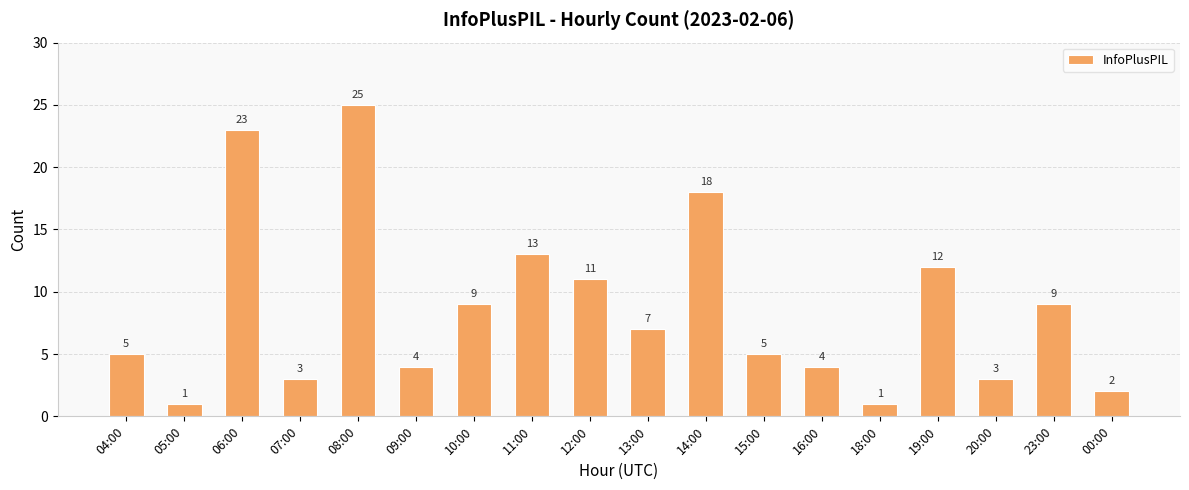

What is the minimum value shown in the chart?

1